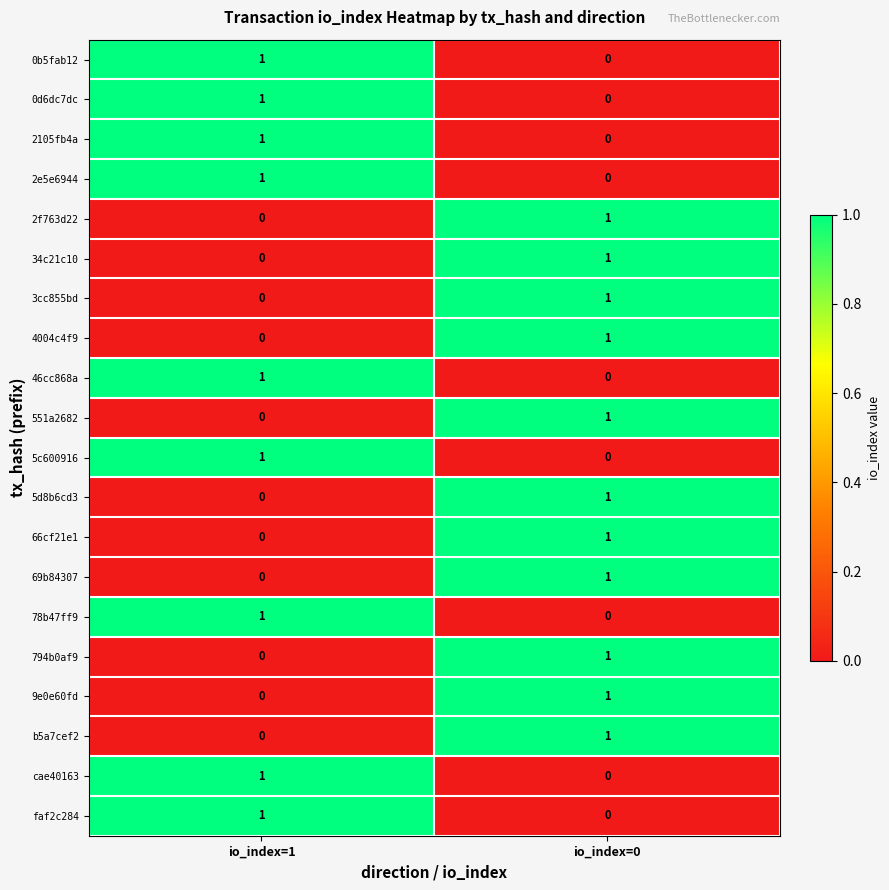

At which category is the sum across all series the highest?

io_index=0